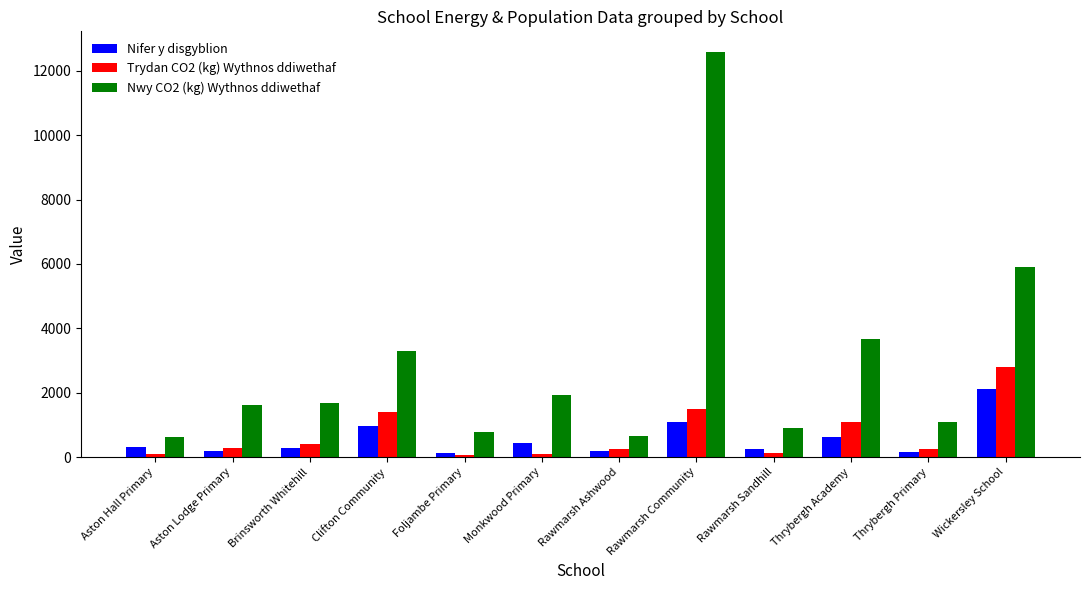

Read the Nwy CO2 (kg) Wythnos ddiwethaf value at Aston Lodge Primary.

1630.0